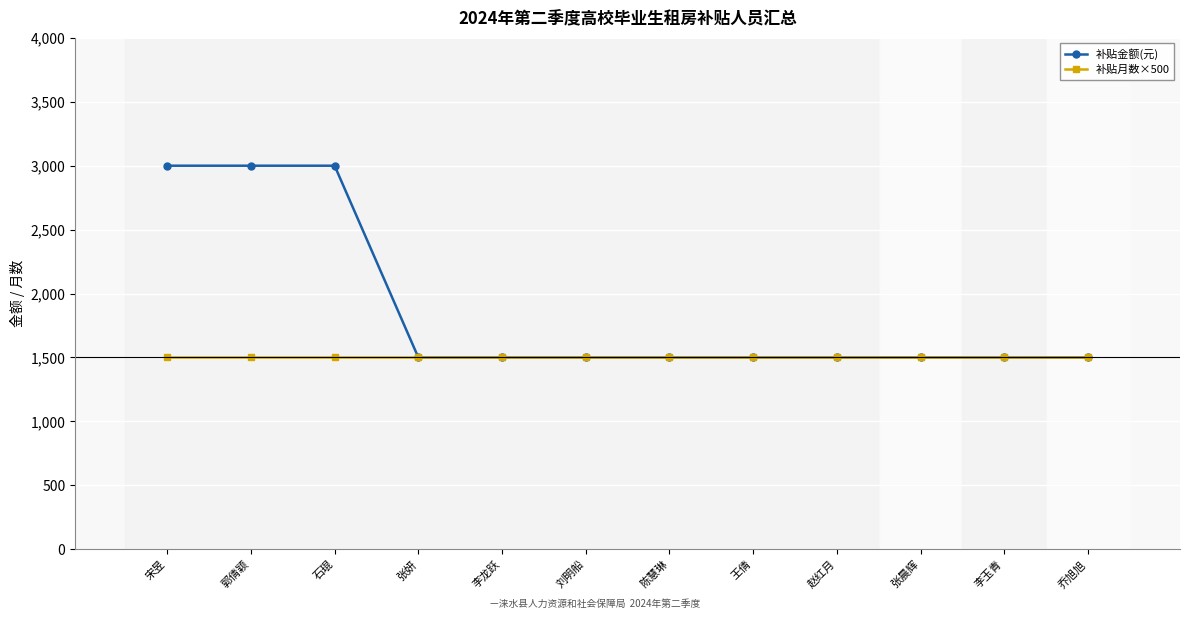

Is it true that 补贴月数×500 equals 332 at 张晨辉?

False